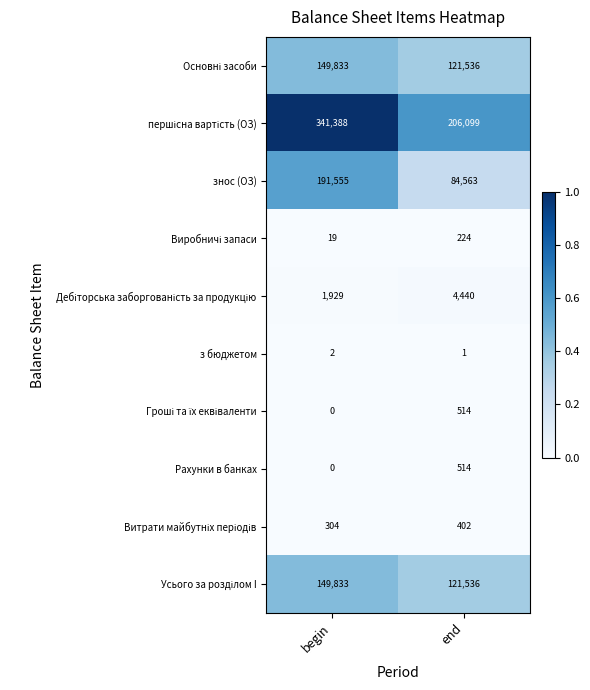

At which category is the sum across all series the highest?

begin